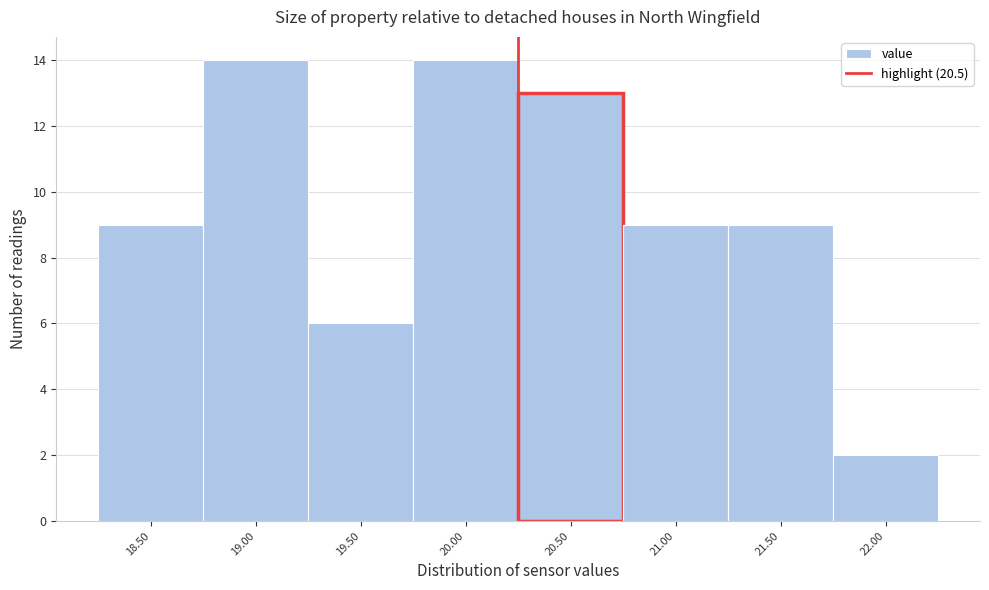

Reading left to right, what are all the values shown in this chart?

9	14	6	14	13	9	9	2